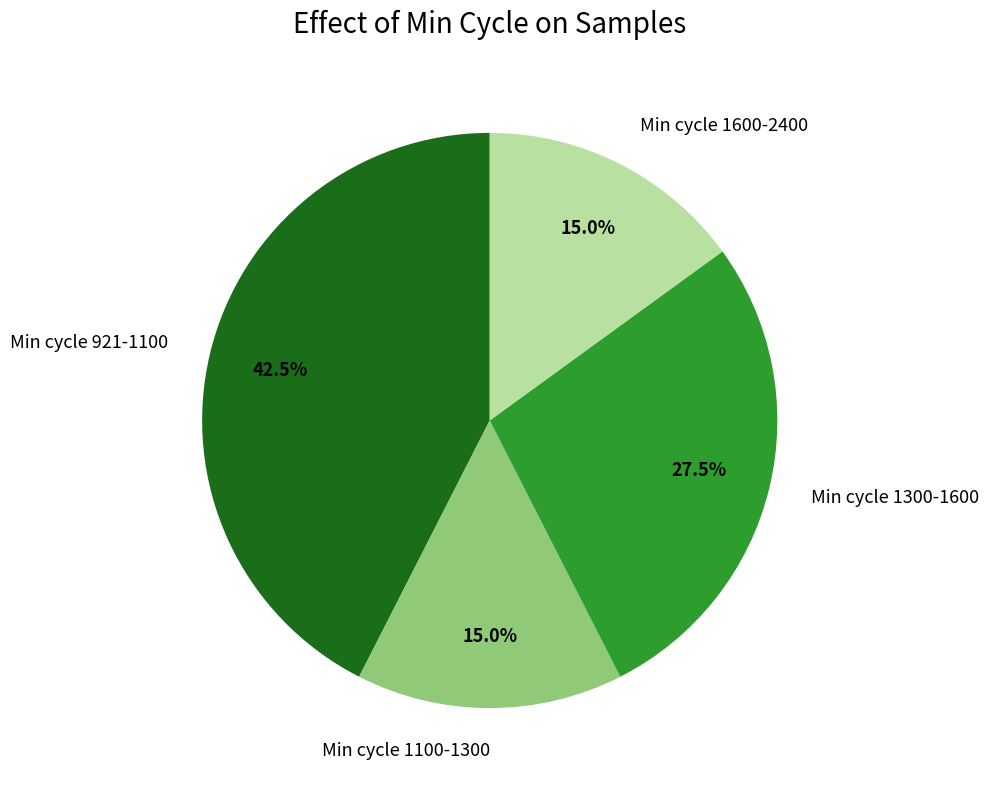

Which slice is the largest?

Min cycle 921-1100